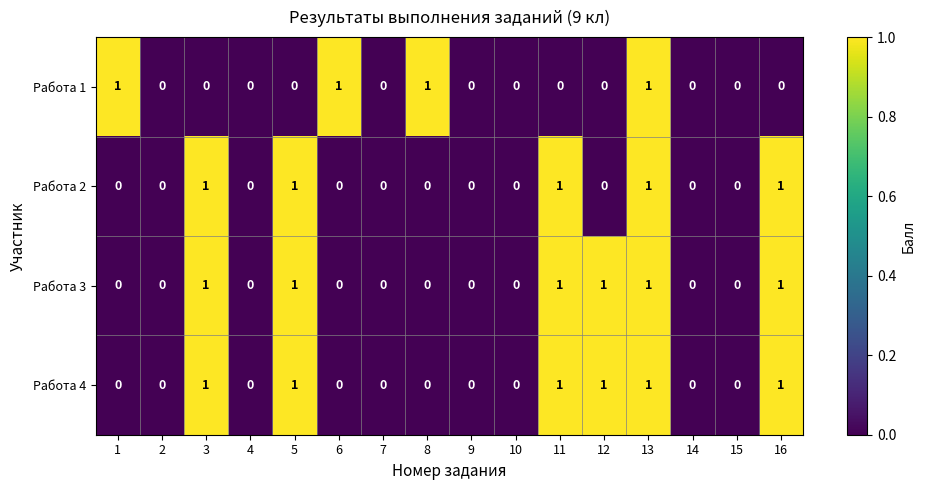

The value of Работа 2 at 13 is 1. True or false?

True